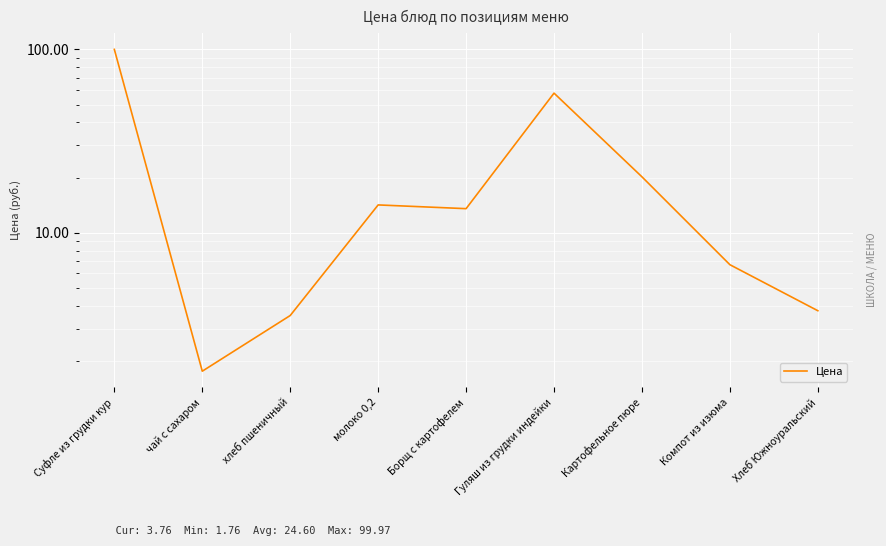

How many lines are shown in the chart?

1